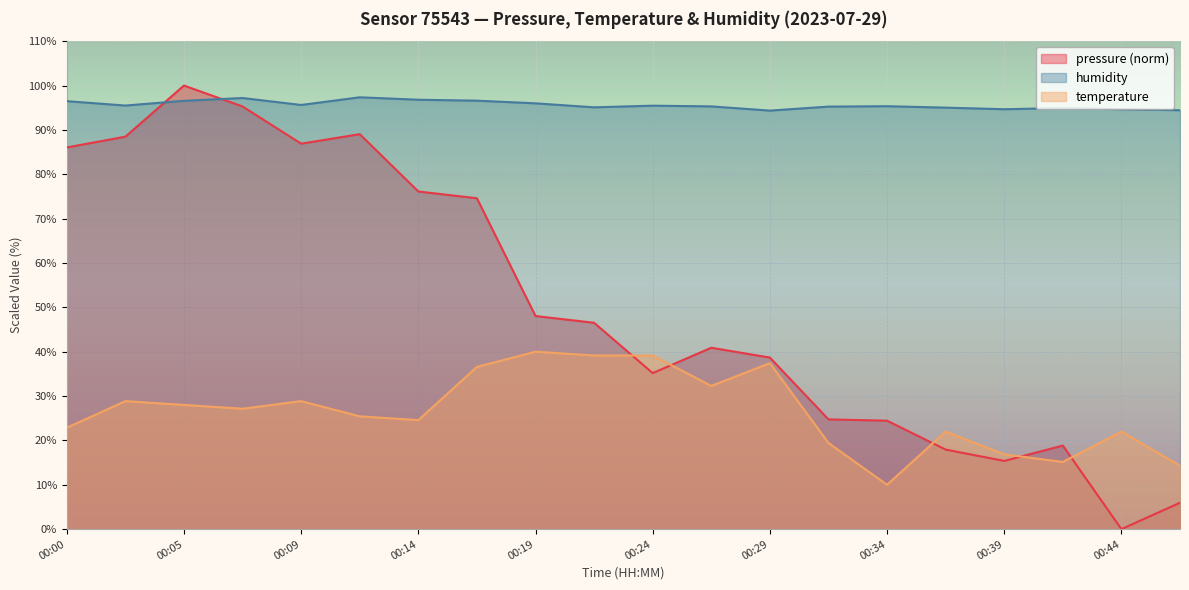

At which label is temperature closest to 25?

00:12